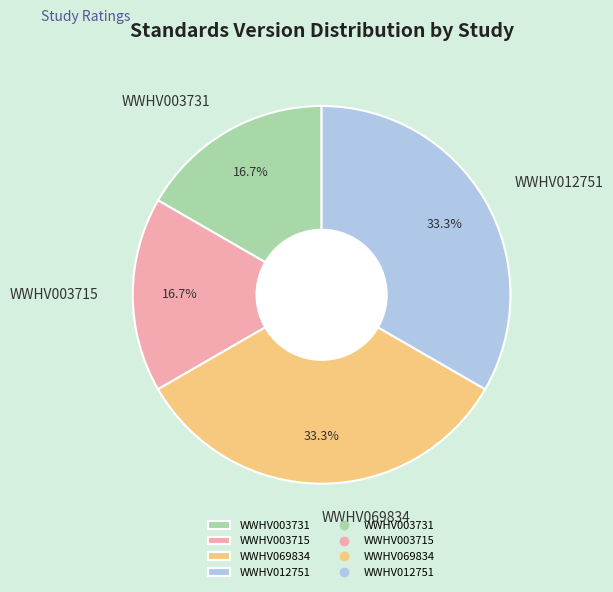

What portion of the pie excludes WWHV012751?

66.7%